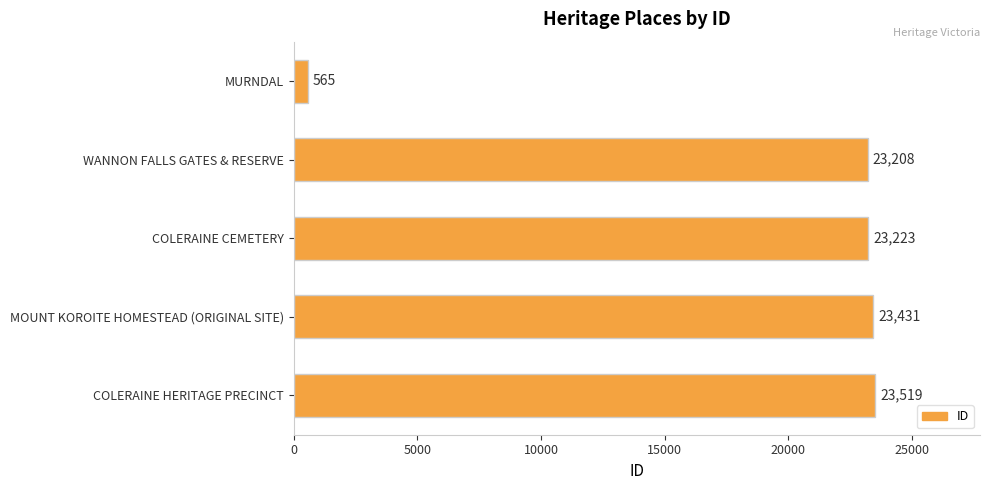

What is the sum of all values?

93946